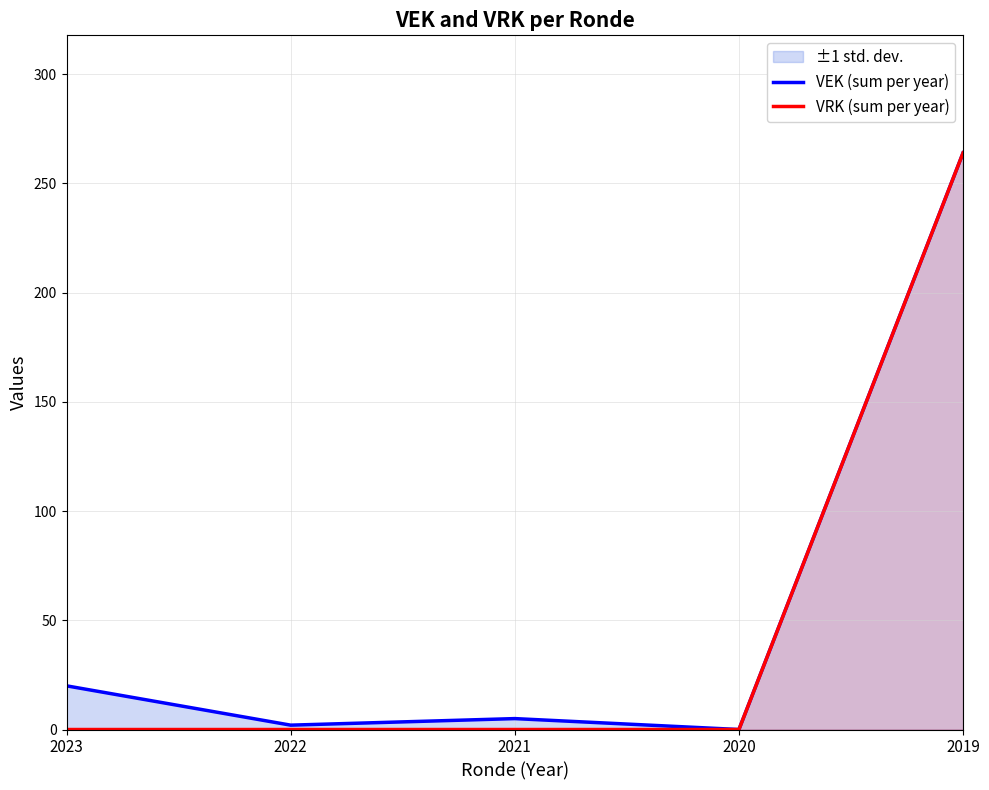

True or false: VEK (sum per year) and VRK (sum per year) cross at least once.

False